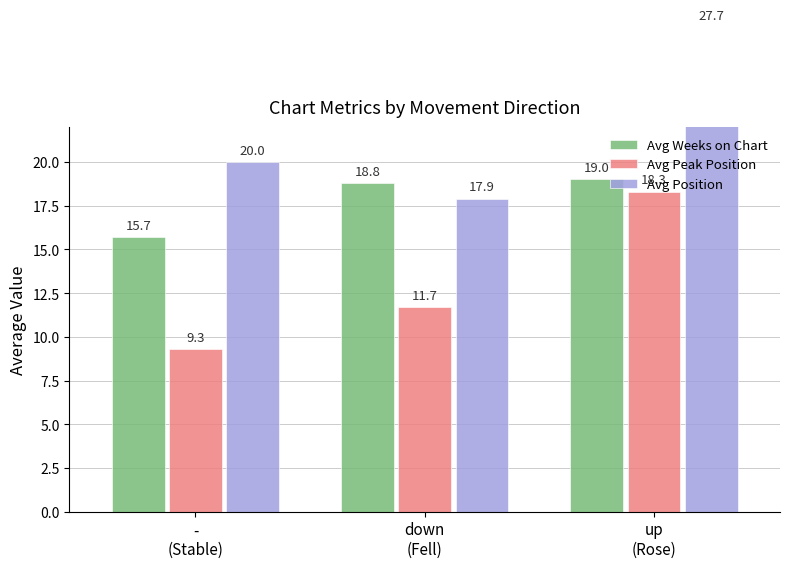

Reading right to left, transcribe all the data shown in this chart.

Avg Weeks on Chart: 19.0	18.8	15.7
Avg Peak Position: 18.3	11.7	9.3
Avg Position: 27.7	17.9	20.0